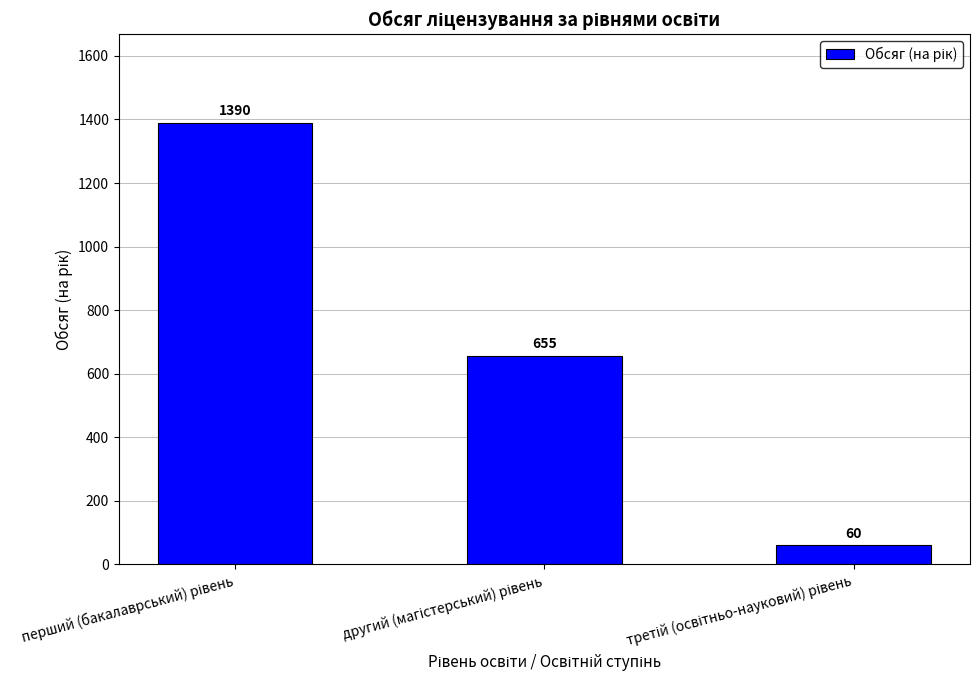

Count the values in the range 60 to 1390.

3